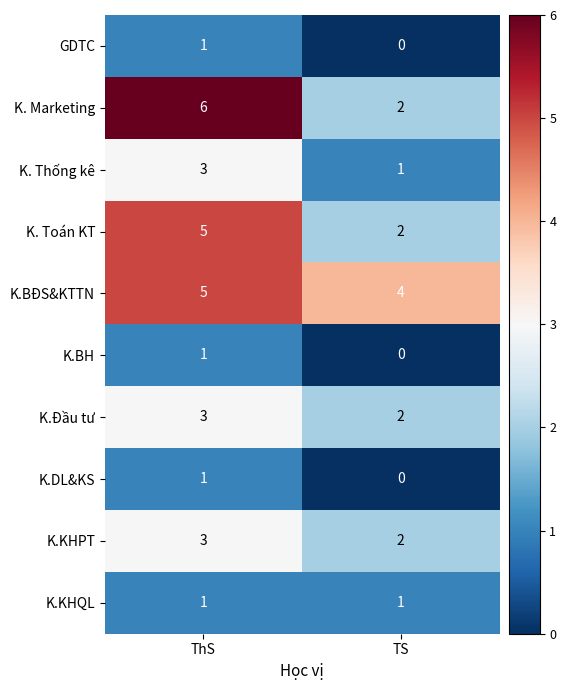

At which category is the sum across all series the highest?

ThS